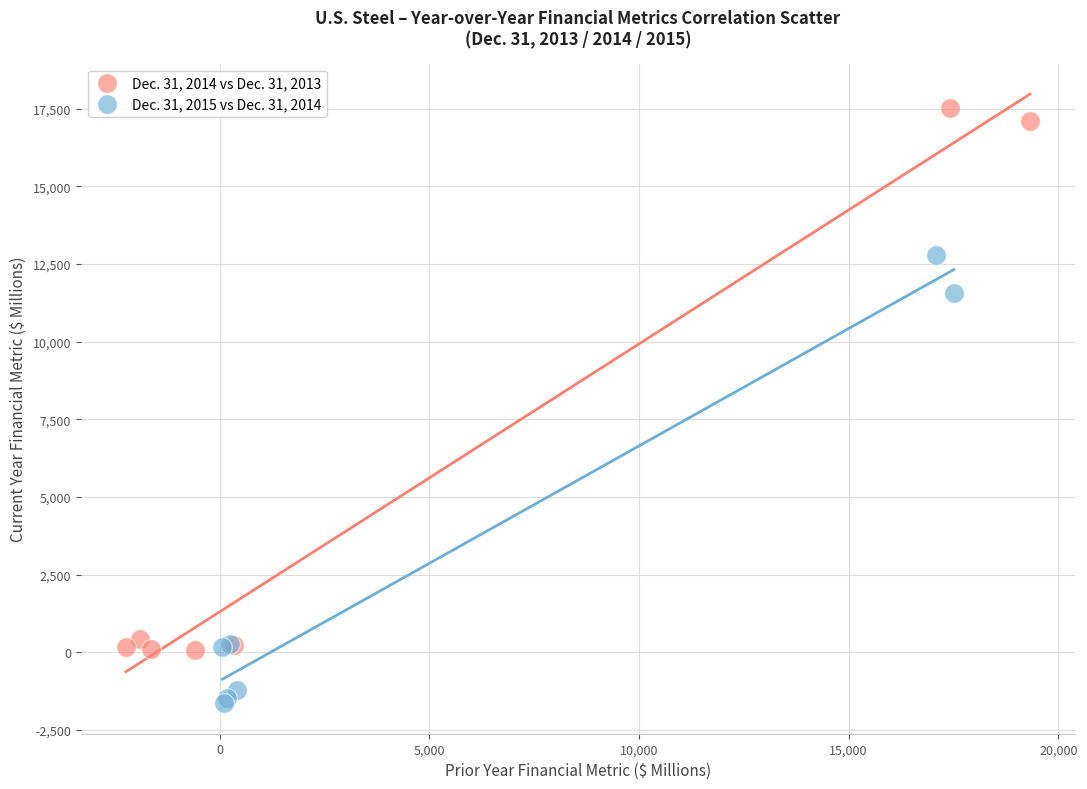

Which series contains the highest Y value?

Dec. 31, 2014 vs Dec. 31, 2013